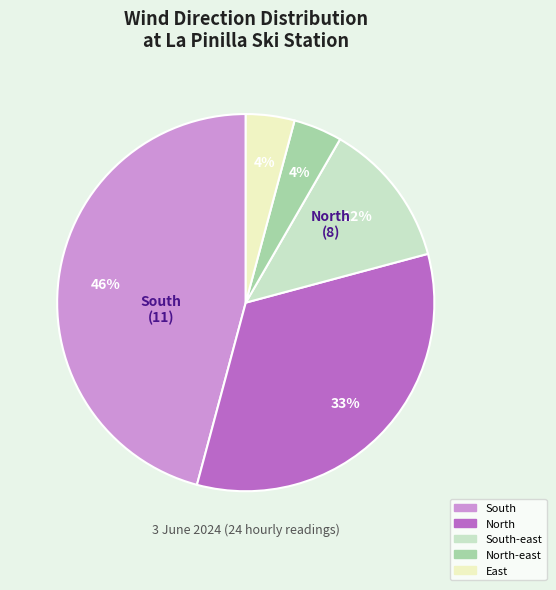

To the nearest percent, what percentage of the pie is North-east?

4%